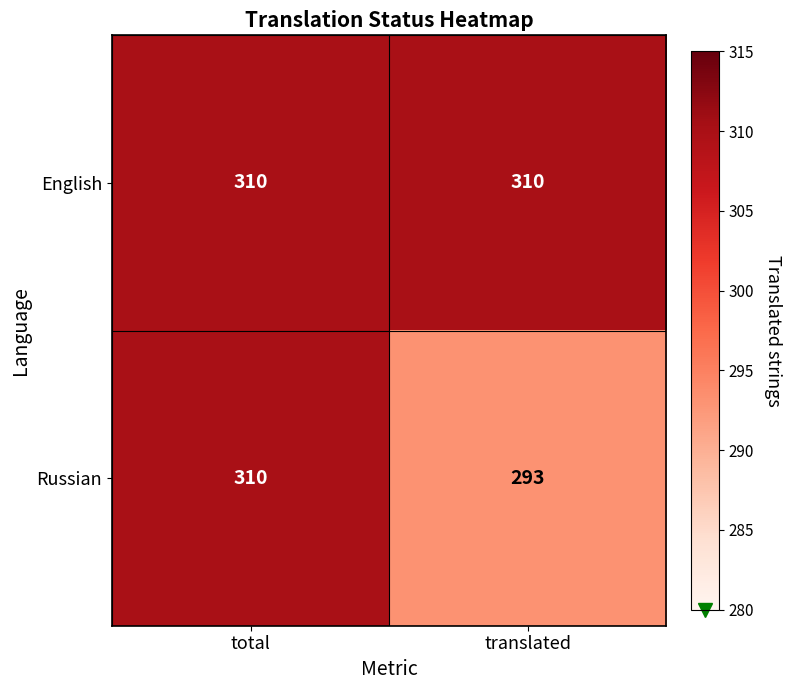

How many distinct data groups are displayed?

2